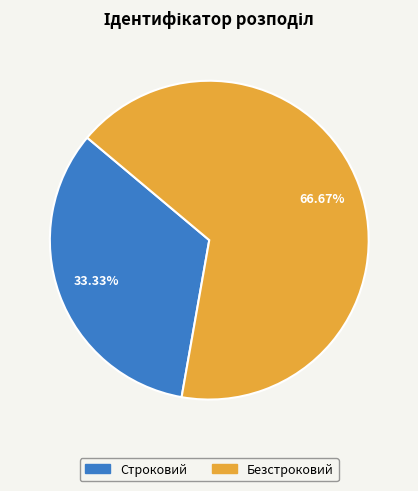

What percentage is NOT represented by Безстроковий?

33.3%